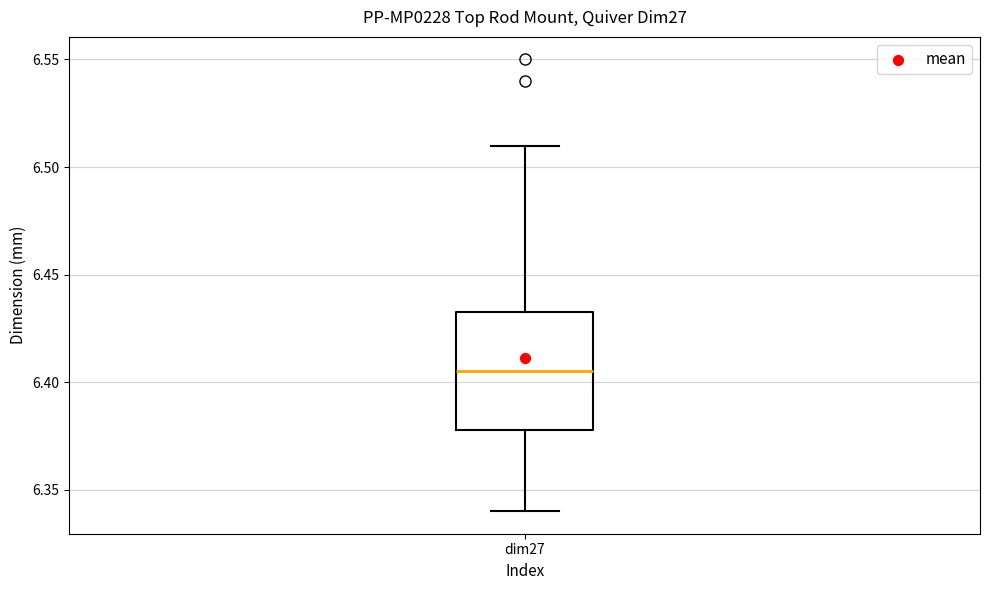

Read this box plot against the y-axis: the position of the median line, the range covered by the box, and the ends of both whiskers. The values are not printed on the chart, so give them approximately, as read against the axis.

median 6.405, box 6.380 to 6.435, whiskers 6.340 to 6.510